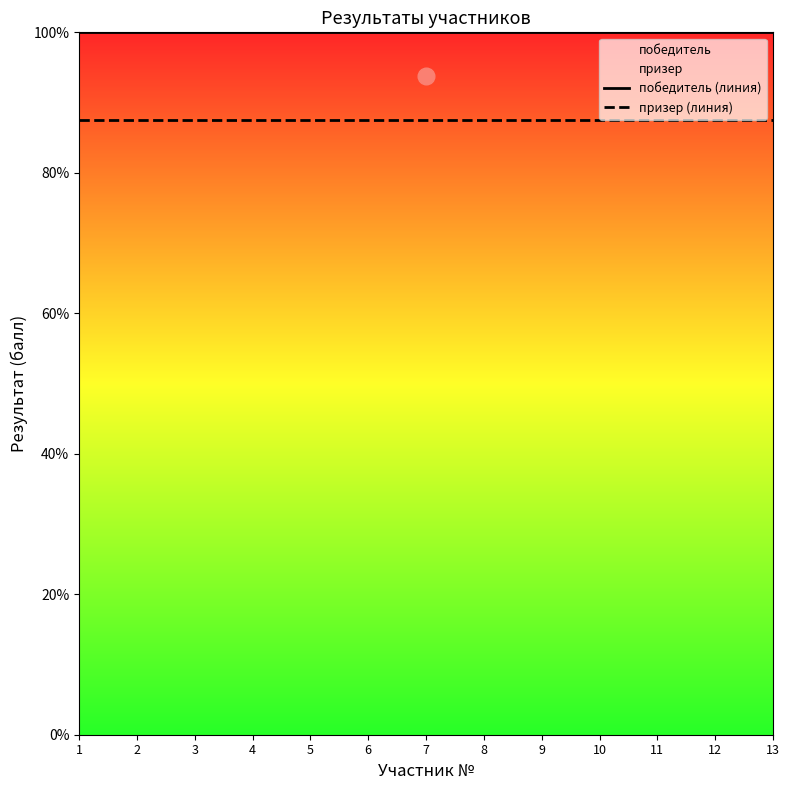

Is it true that призер (линия) equals 87.5 at 1?

True